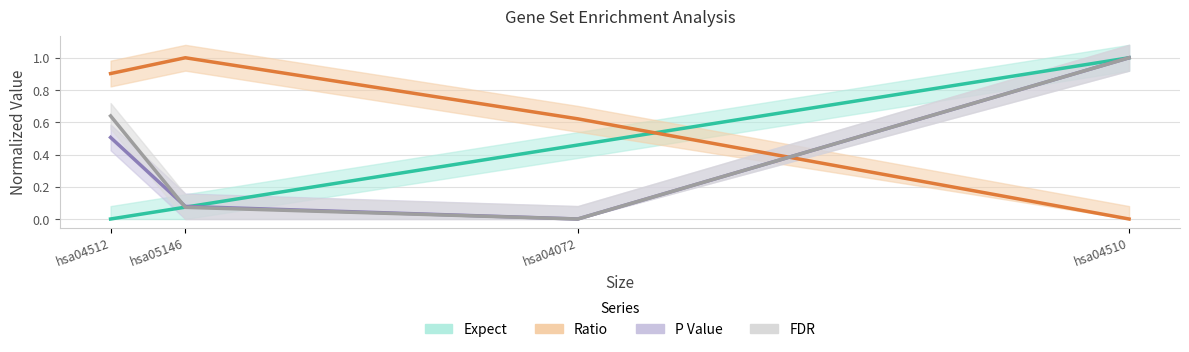

The value of Expect at hsa04072 is 0.4. True or false?

False